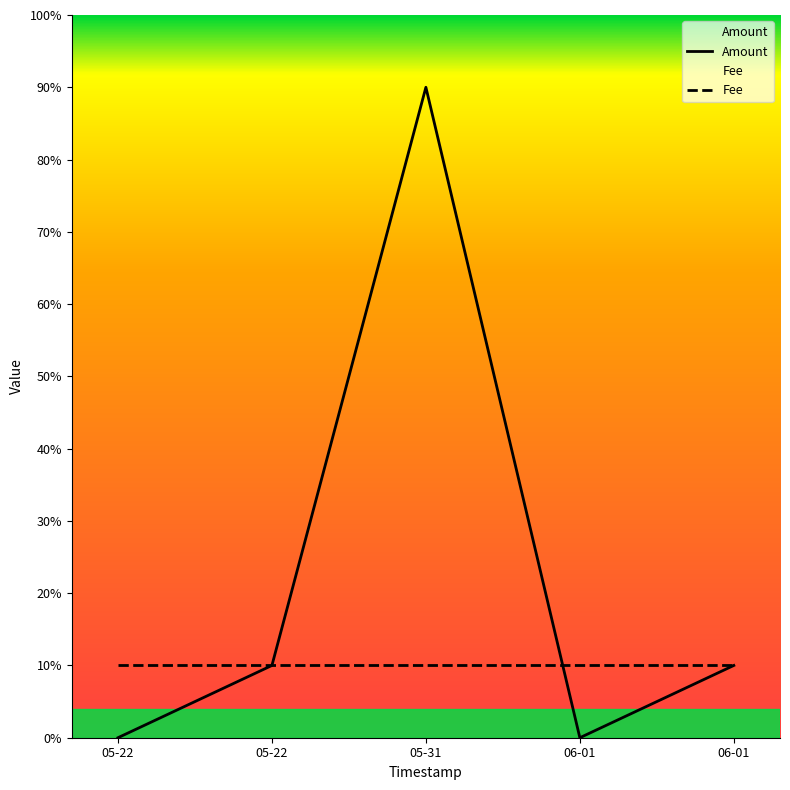

List the series in order of their overall mean, lowest first.

Fee, Amount